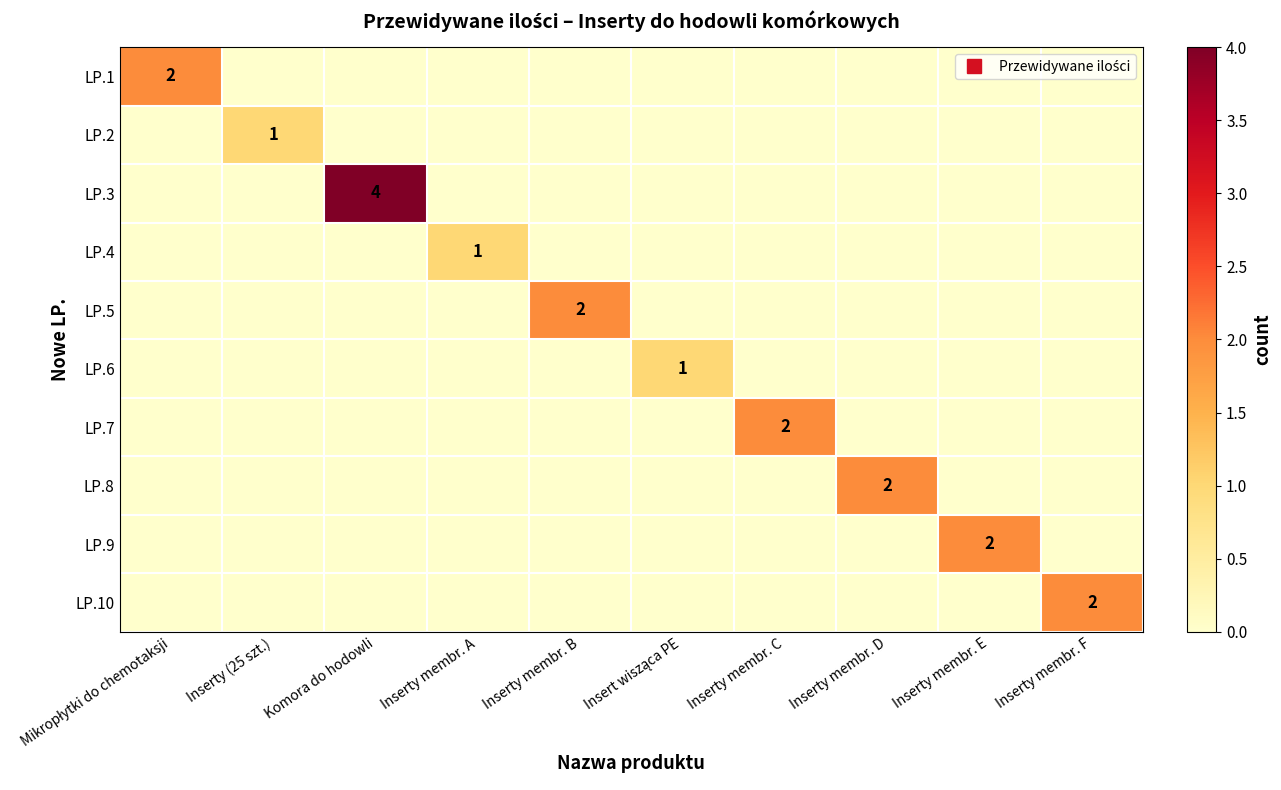

Is the value of LP.2 at Inserty membr. F greater than the value of LP.4 at Inserty membr. A?

No